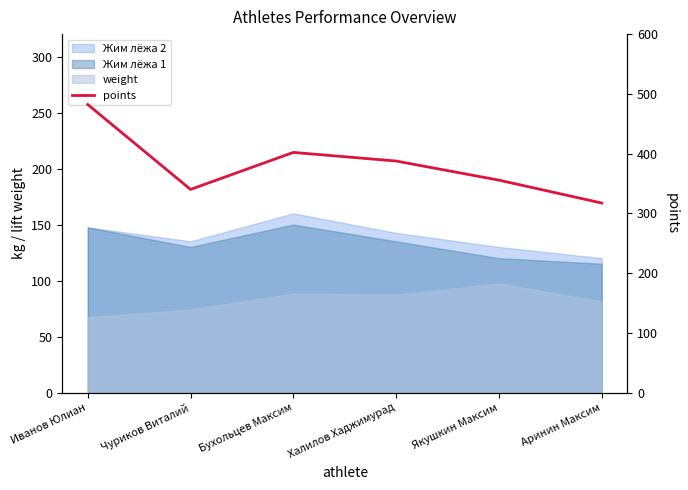

What is the difference between the second highest and minimum values?

84.7